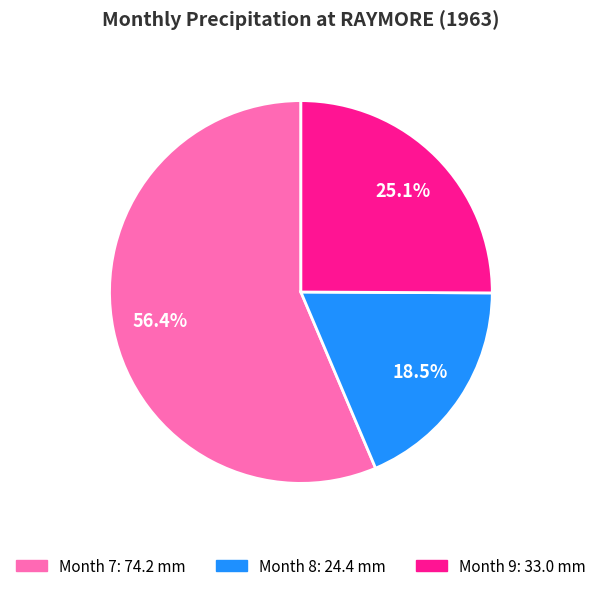

Is there a majority slice in this chart?

Yes